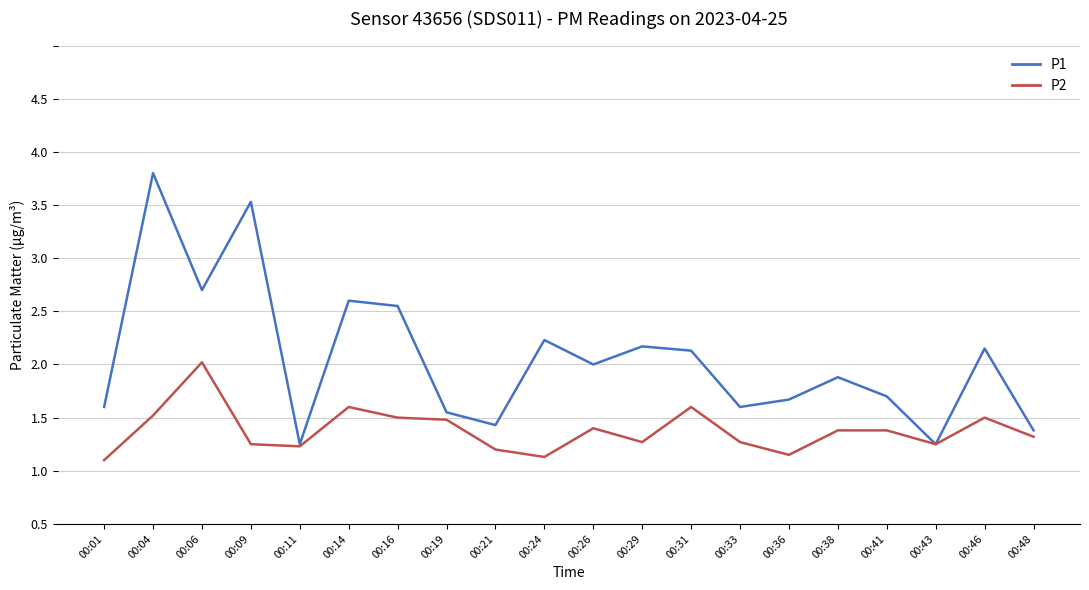

Reading left to right, extract all data points from this chart.

P1: 1.1	3.3	2.2	3.0	0.8	2.1	2.0	1.1	0.9	1.7	1.5	1.7	1.6	1.1	1.2	1.4	1.2	0.8	1.6	0.9
P2: 0.6	1.0	1.5	0.8	0.7	1.1	1.0	1.0	0.7	0.6	0.9	0.8	1.1	0.8	0.7	0.9	0.9	0.8	1.0	0.8